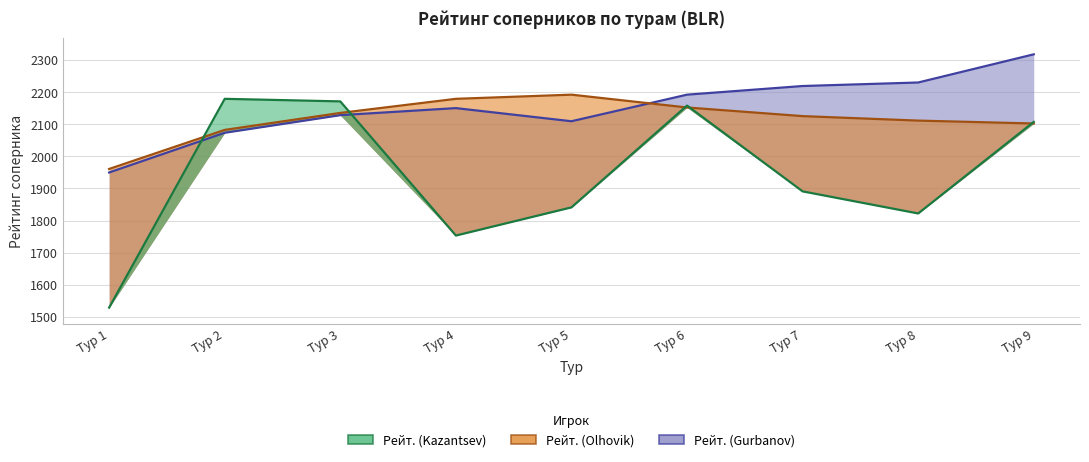

List the labels in order of Рейт. (Kazantsev) value, smallest first.

Тур 1, Тур 4, Тур 8, Тур 5, Тур 7, Тур 9, Тур 6, Тур 3, Тур 2